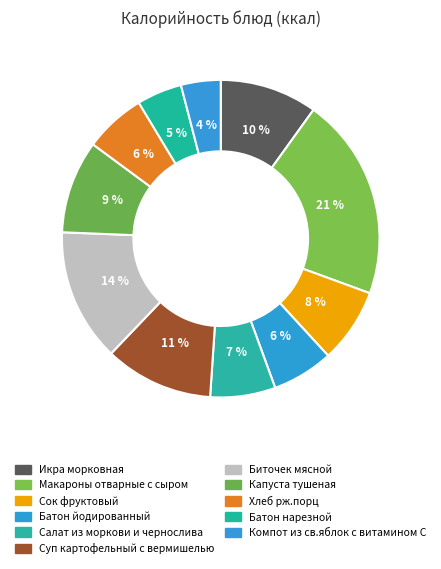

Between Батон нарезной and Капуста тушеная, which is larger?

Капуста тушеная